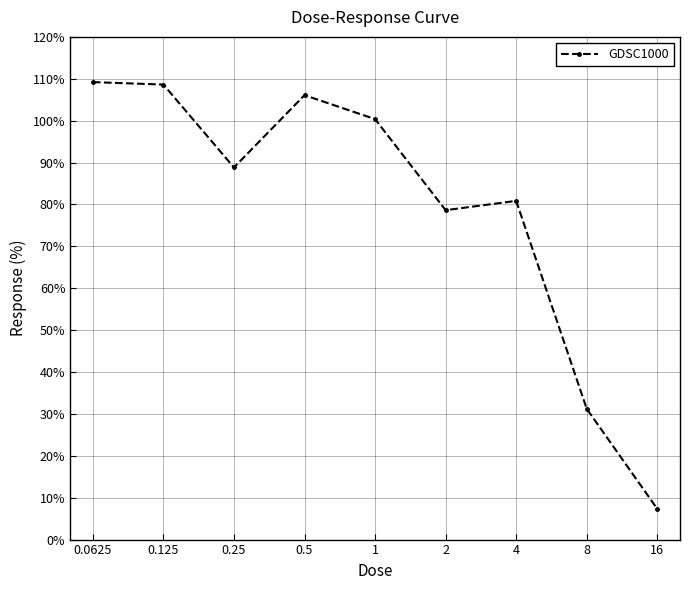

Does the chart display data point markers on the line(s)?

Yes